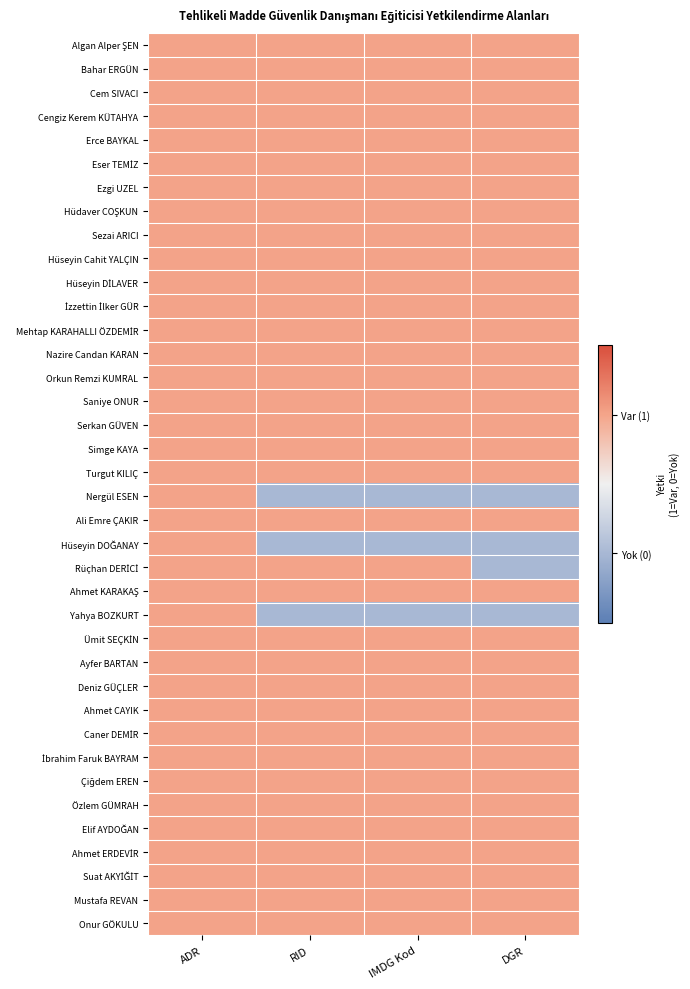

At which category does the chart reach its minimum across all series?

RID